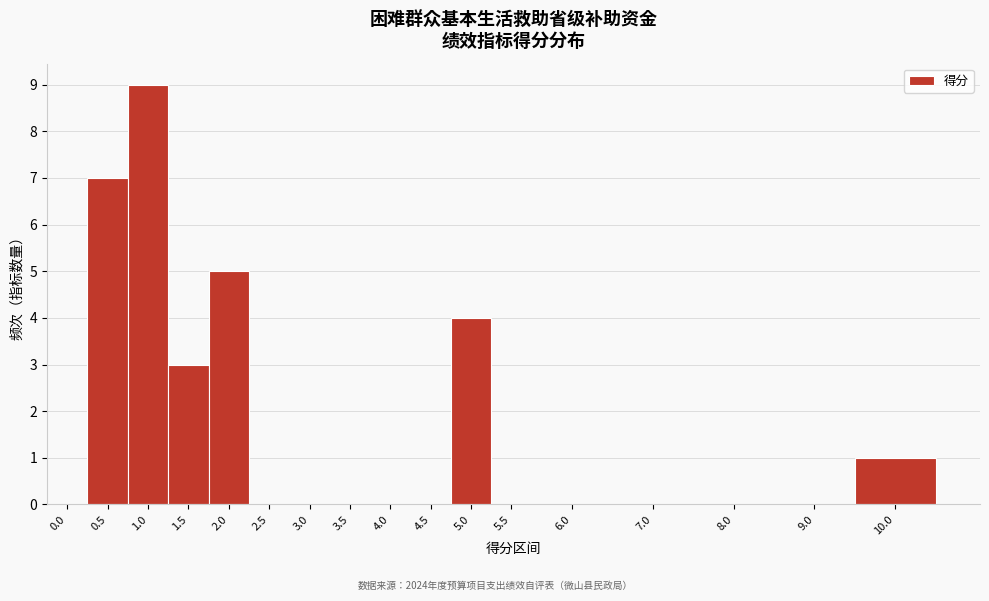

Reading right to left, transcribe all the data shown in this chart.

10.0=1	9.0=0	8.0=0	7.0=0	6.0=0	5.5=0	5.0=4	4.5=0	4.0=0	3.5=0	3.0=0	2.5=0	2.0=5	1.5=3	1.0=9	0.5=7	0.0=0